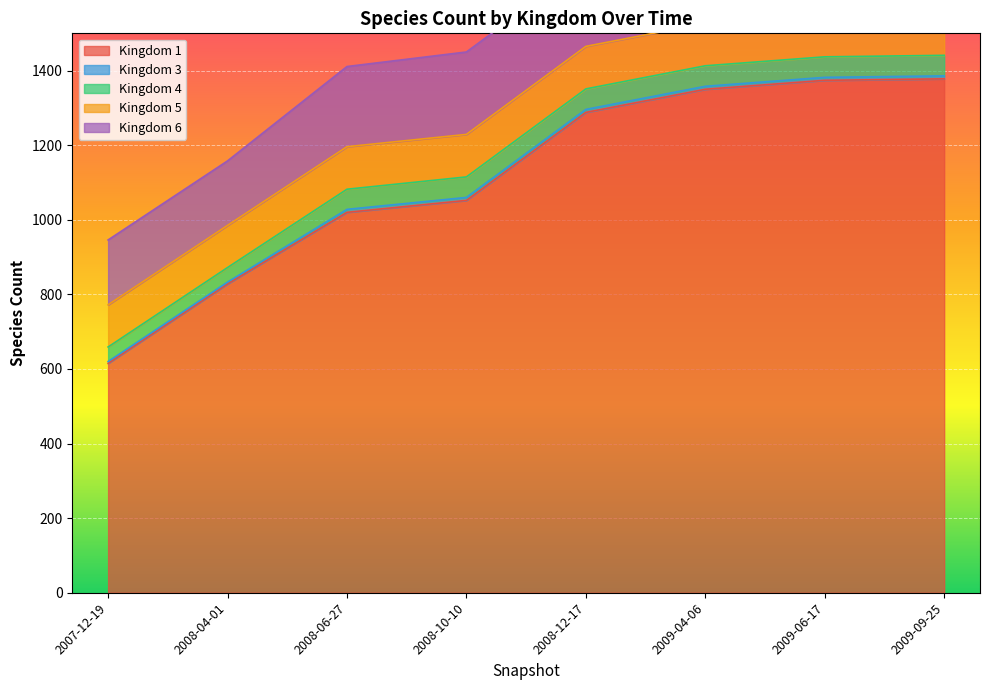

True or false: 5 and 1 cross at least once.

False